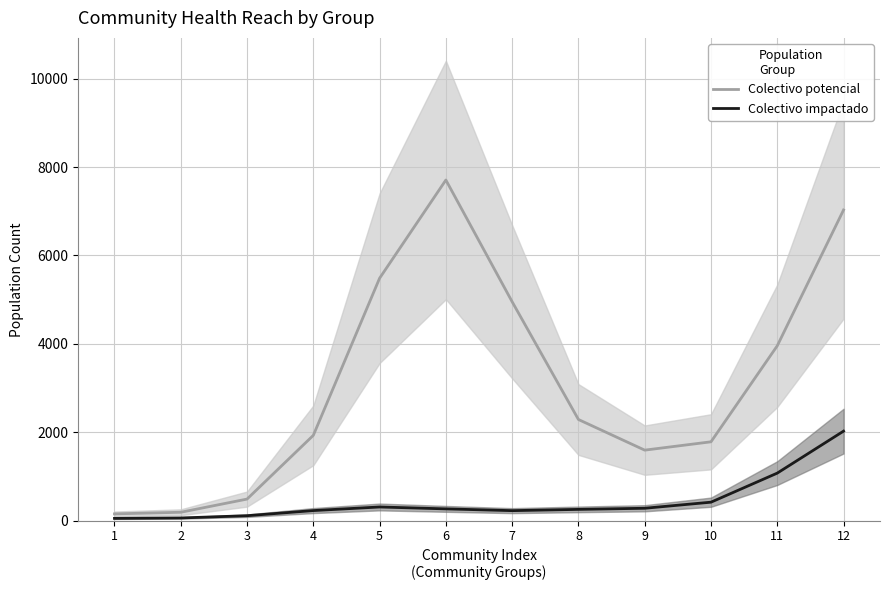

In Colectivo potencial, how many points are lower than both neighbors (excluding endpoints)?

1